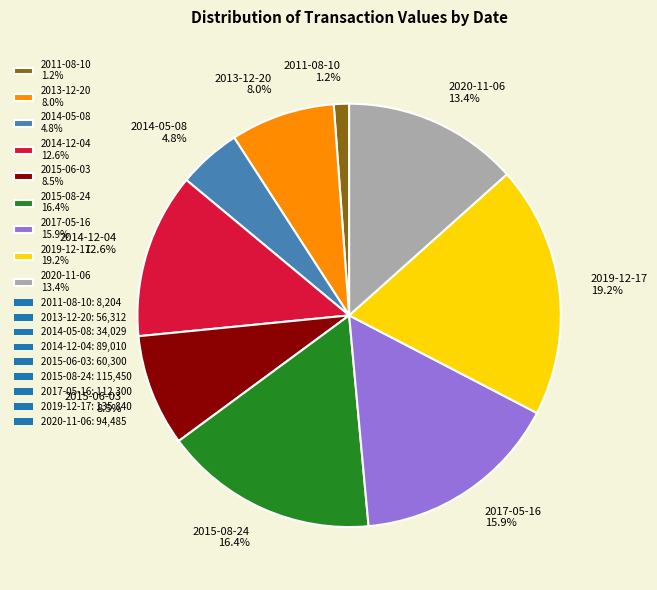

How many segments does this pie chart have?

9